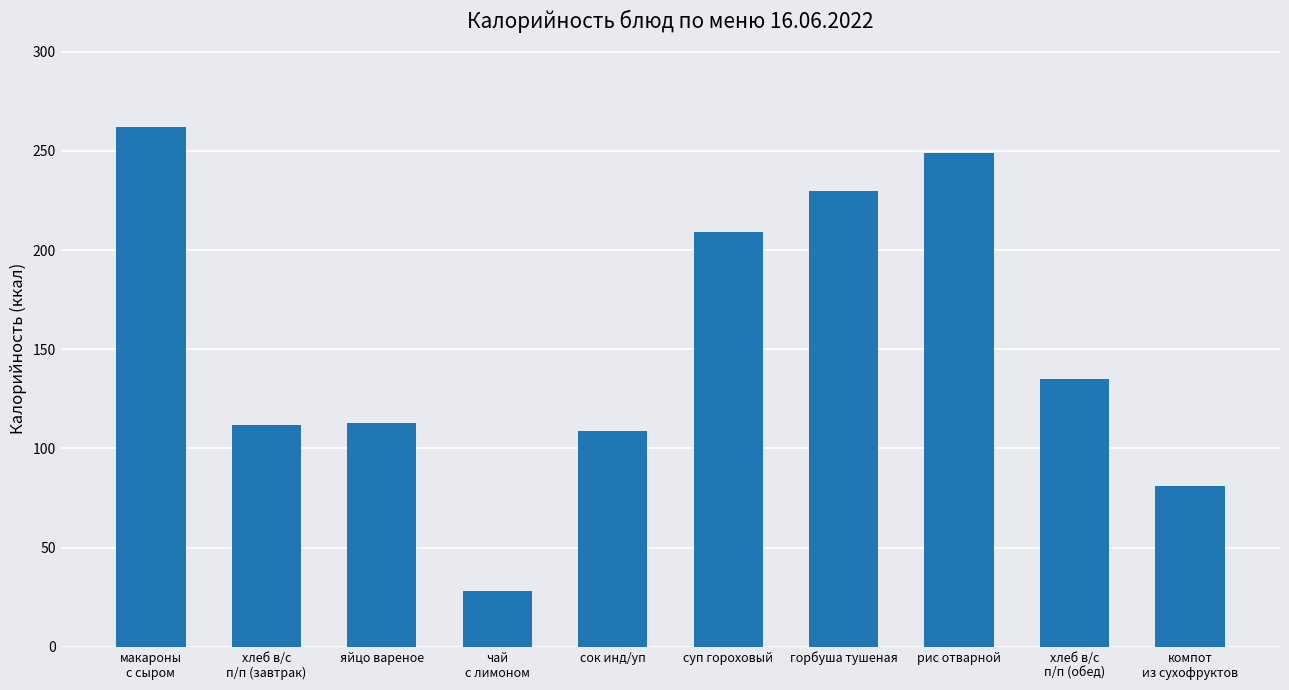

What is the value of the 1st bar from the left?

262.0